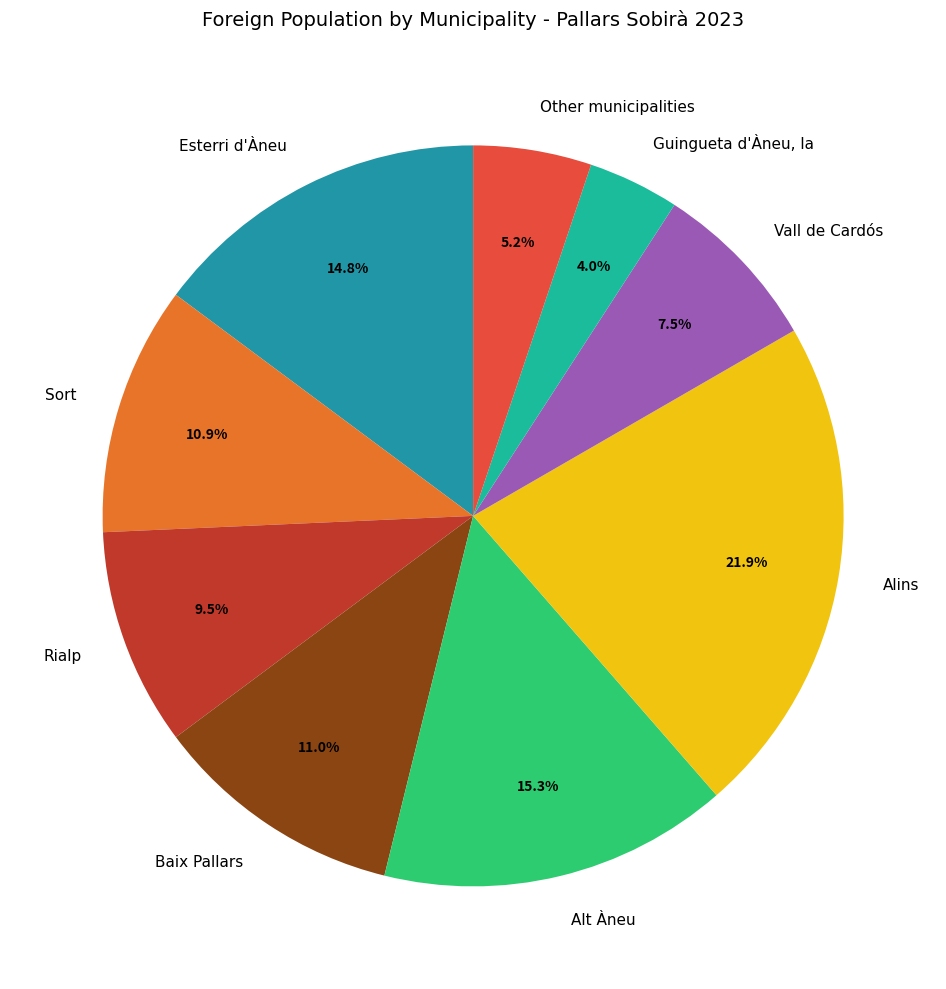

What percentage is NOT represented by Alins?

78.1%